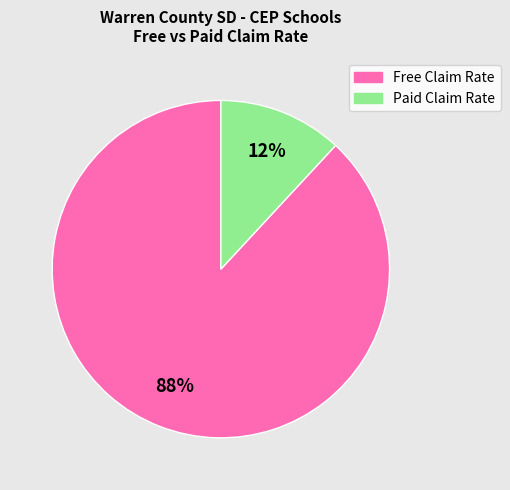

Do Free Claim Rate and Paid Claim Rate together represent more than half of the pie?

Yes